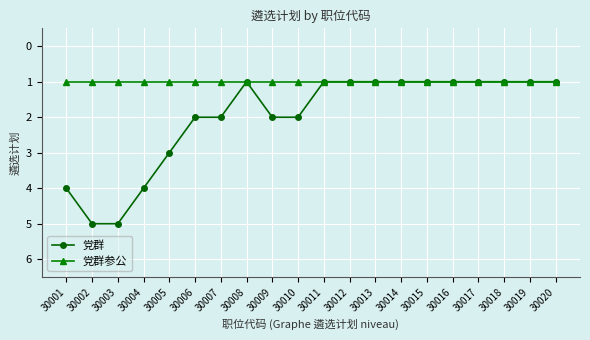

What is the value of the 党群参公 point at the 6th from the left?

1